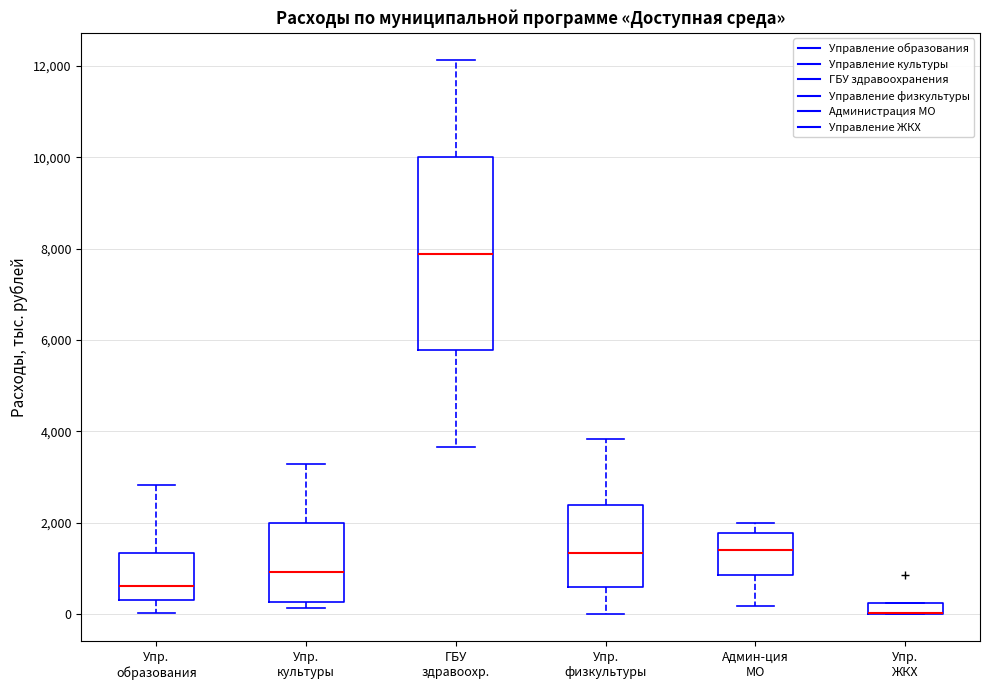

Where does the upper whisker of the box for Админ-ция МО end on the y-axis? The values are not printed on the chart, so give them approximately, as read against the axis.

2000